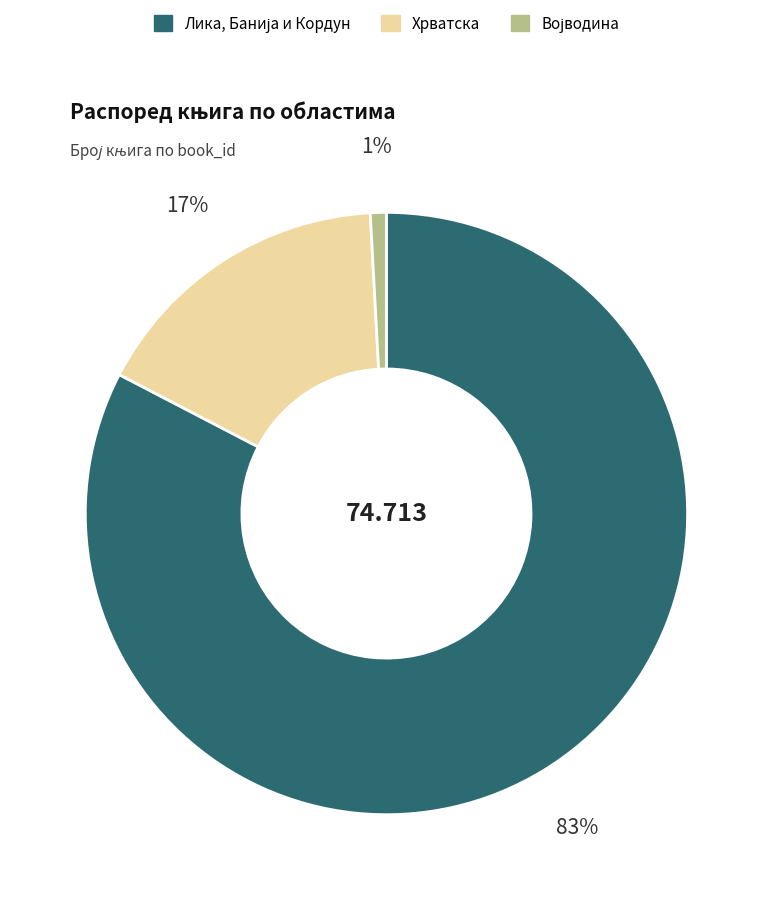

Is there a majority slice in this chart?

Yes